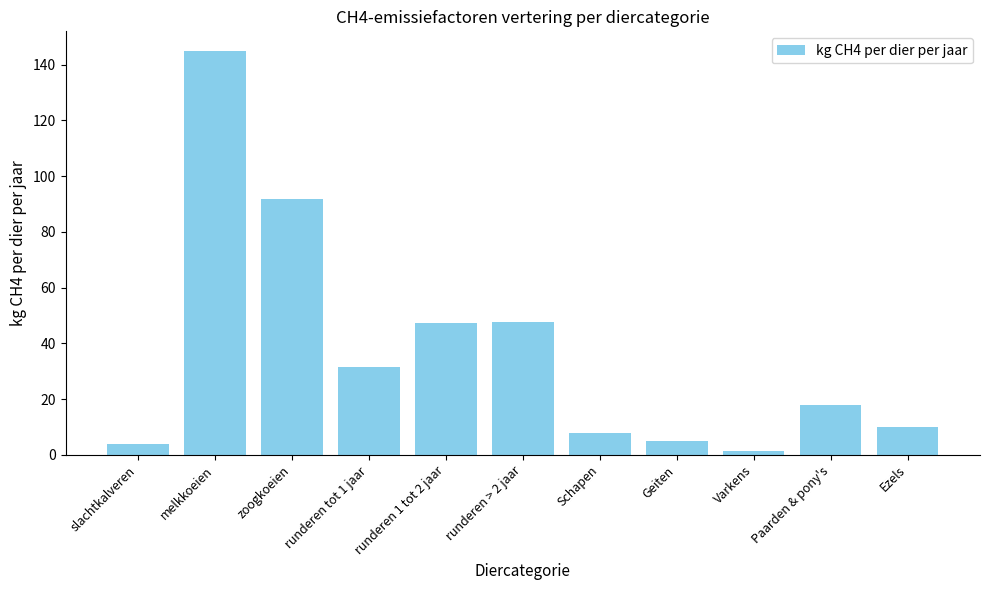

What is the value of the 5th bar from the left?

47.3